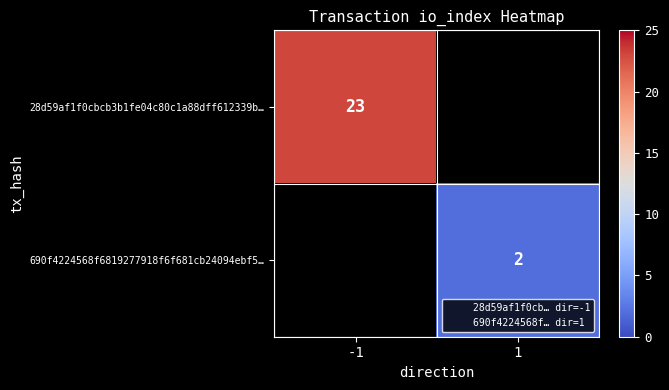

How many positive values does the 690f4224568f6819277918f6f681cb24094ebf5… series have?

1